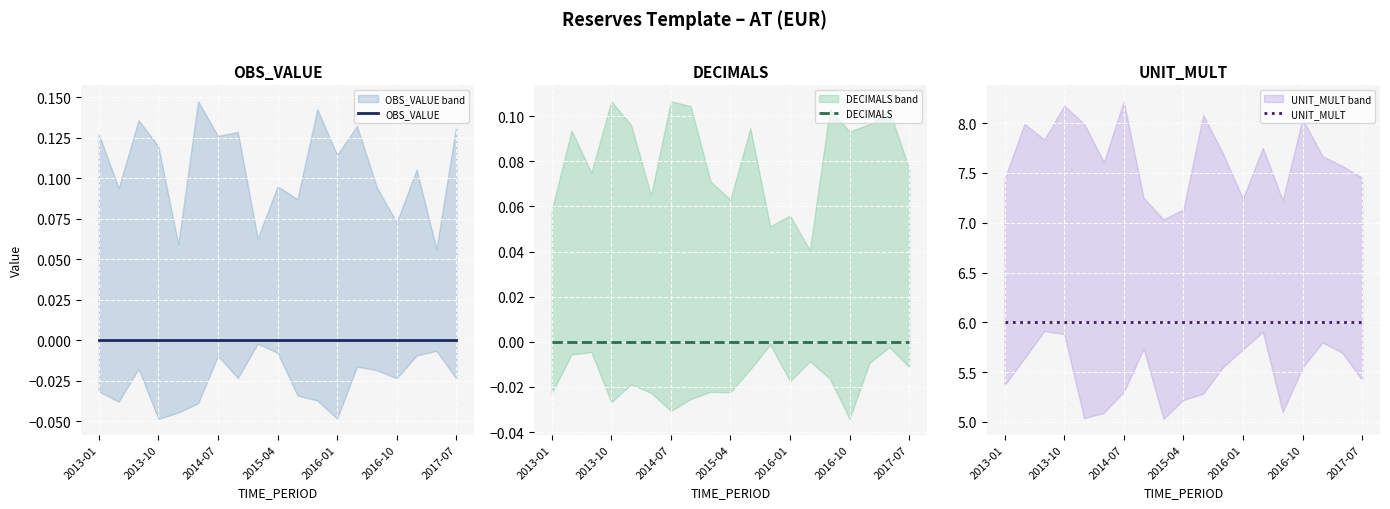

What are all the series names shown in the legend?

OBS_VALUE, DECIMALS, UNIT_MULT